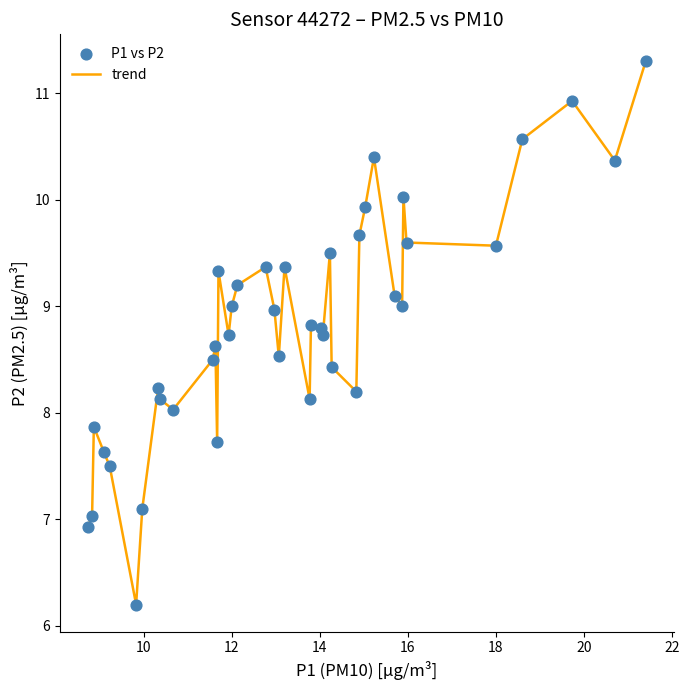

What is the difference between the maximum and minimum values?

5.1